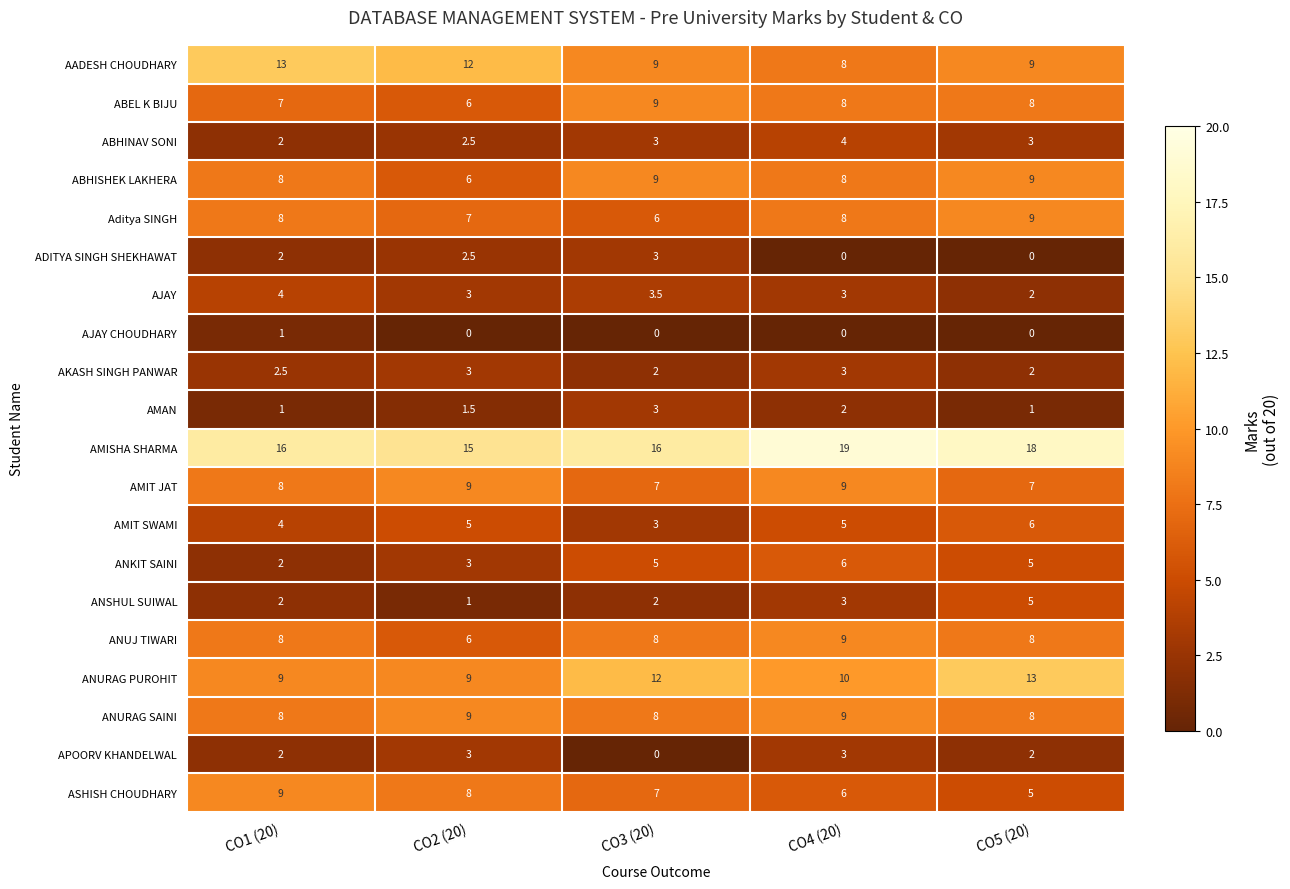

What is the average value of the ABHISHEK LAKHERA series?

8.0